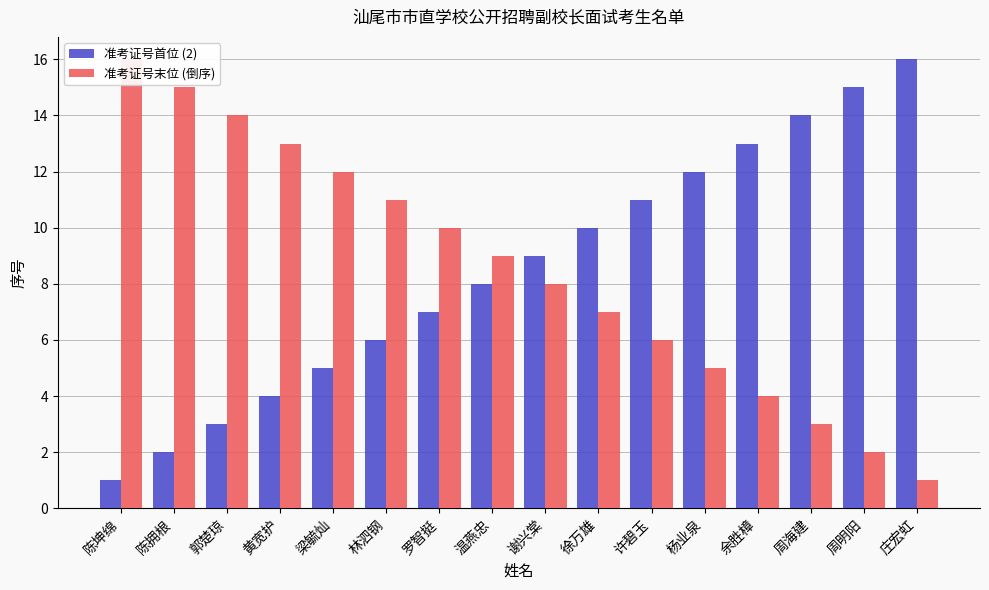

Is the value of 准考证号末位 (倒序) at 庄宏虹 greater than the value of 准考证号首位 (2) at 梁毓灿?

No